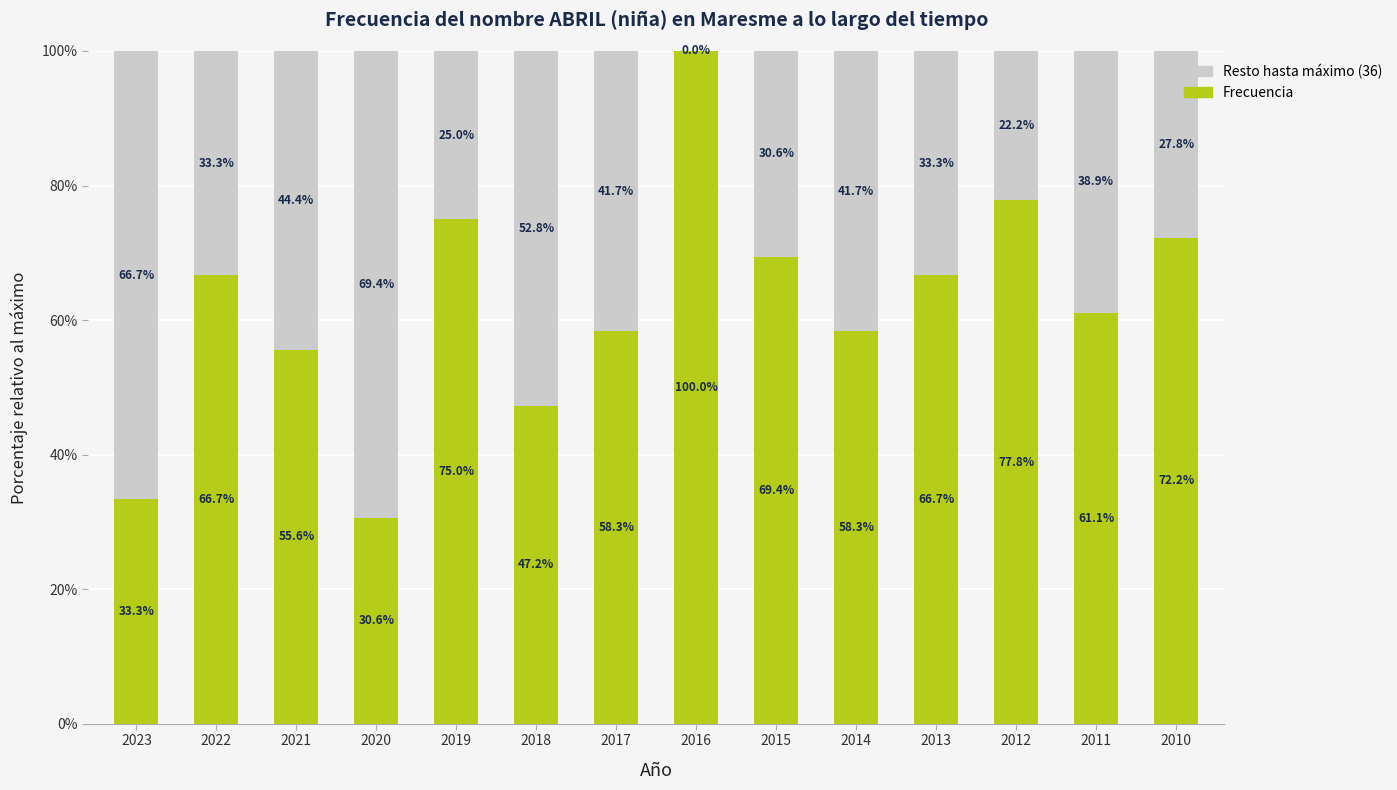

Reading left to right, what are the values for Frecuencia?

2023=33.3	2022=66.7	2021=55.6	2020=30.6	2019=75.0	2018=47.2	2017=58.3	2016=100.0	2015=69.4	2014=58.3	2013=66.7	2012=77.8	2011=61.1	2010=72.2